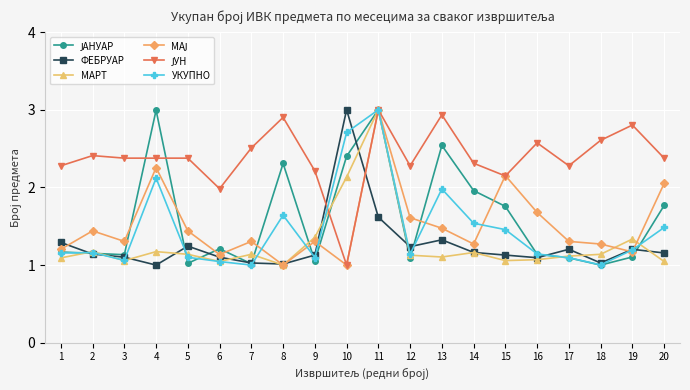

What is the highest value of the УКУПНО series?

3.0